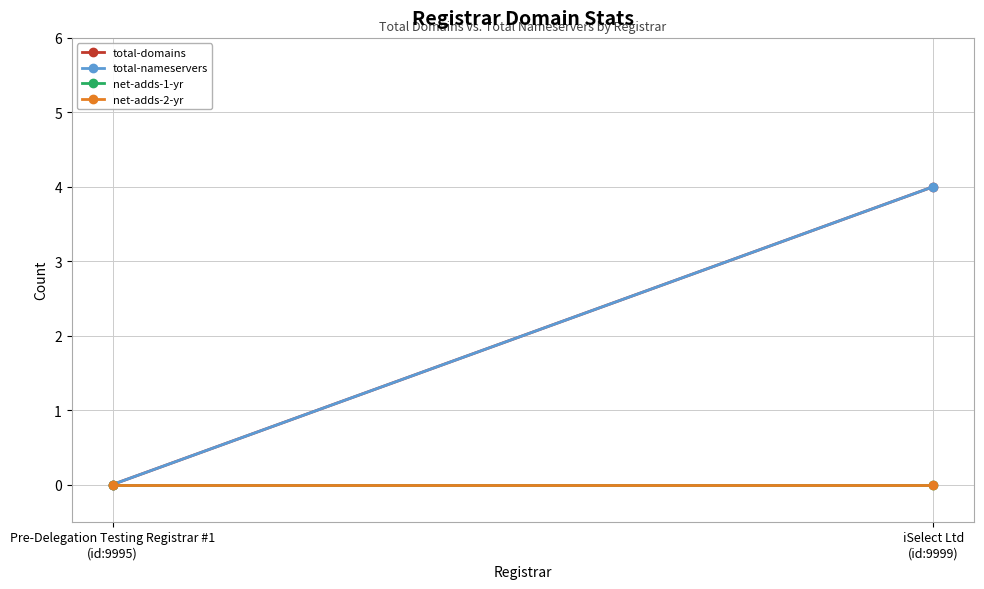

What position from the left is iSelect Ltd
(id:9999)?

2